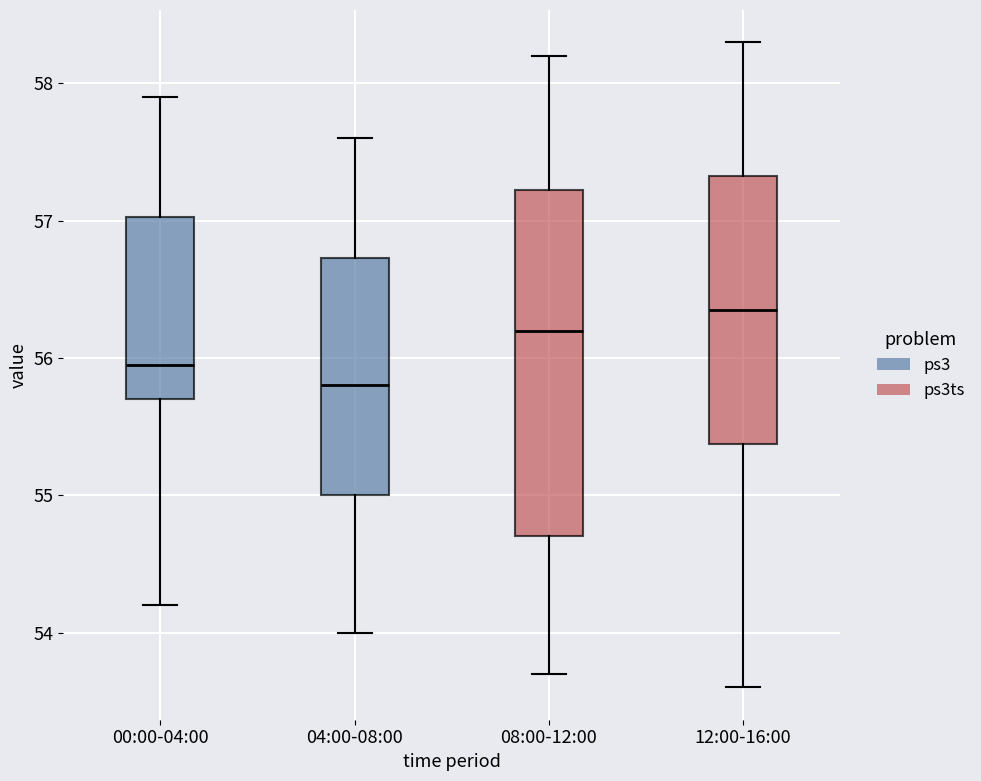

Reading left to right, transcribe this box plot: for each box, give where its median line is, the range the box spans, and where its two whiskers end, as read against the y-axis. The values are not printed on the chart, so give them approximately, as read against the axis.

00:00-04:00: median 56.0, box 55.7 to 57.0, whiskers 54.2 to 57.9
04:00-08:00: median 55.8, box 55.0 to 56.7, whiskers 54.0 to 57.6
08:00-12:00: median 56.2, box 54.7 to 57.2, whiskers 53.7 to 58.2
12:00-16:00: median 56.4, box 55.4 to 57.3, whiskers 53.6 to 58.3